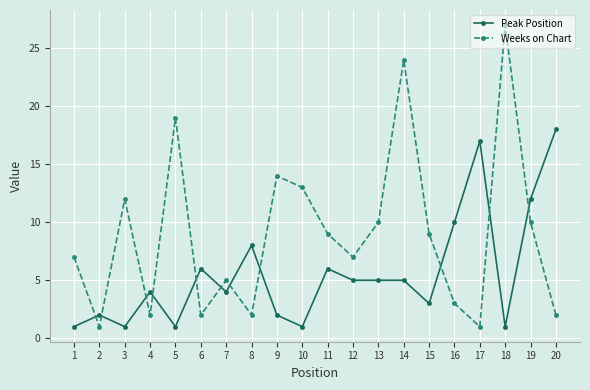

Rank the series at 12 from lowest to highest value.

Peak Position, Weeks on Chart